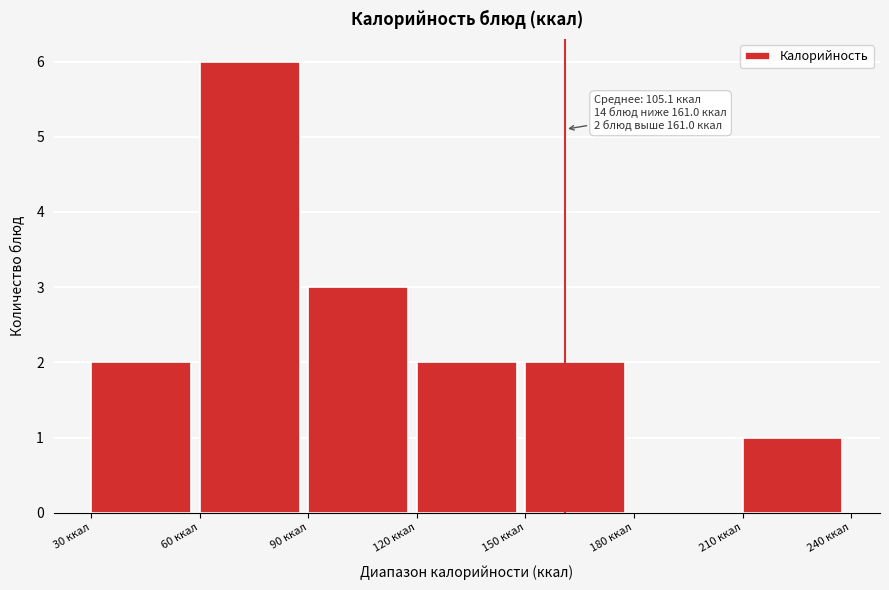

Which range on the x-axis has the tallest bar?

60 to 90